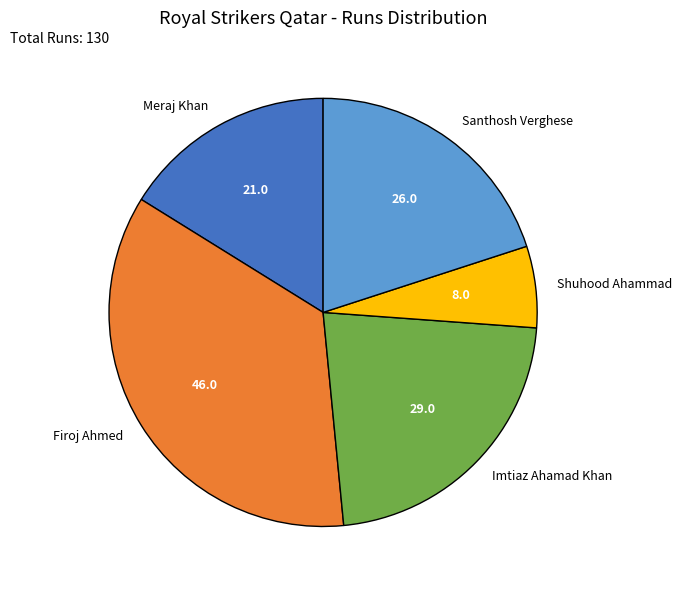

Approximately how many times larger is the value at Meraj Khan compared to Santhosh Verghese?

0.8